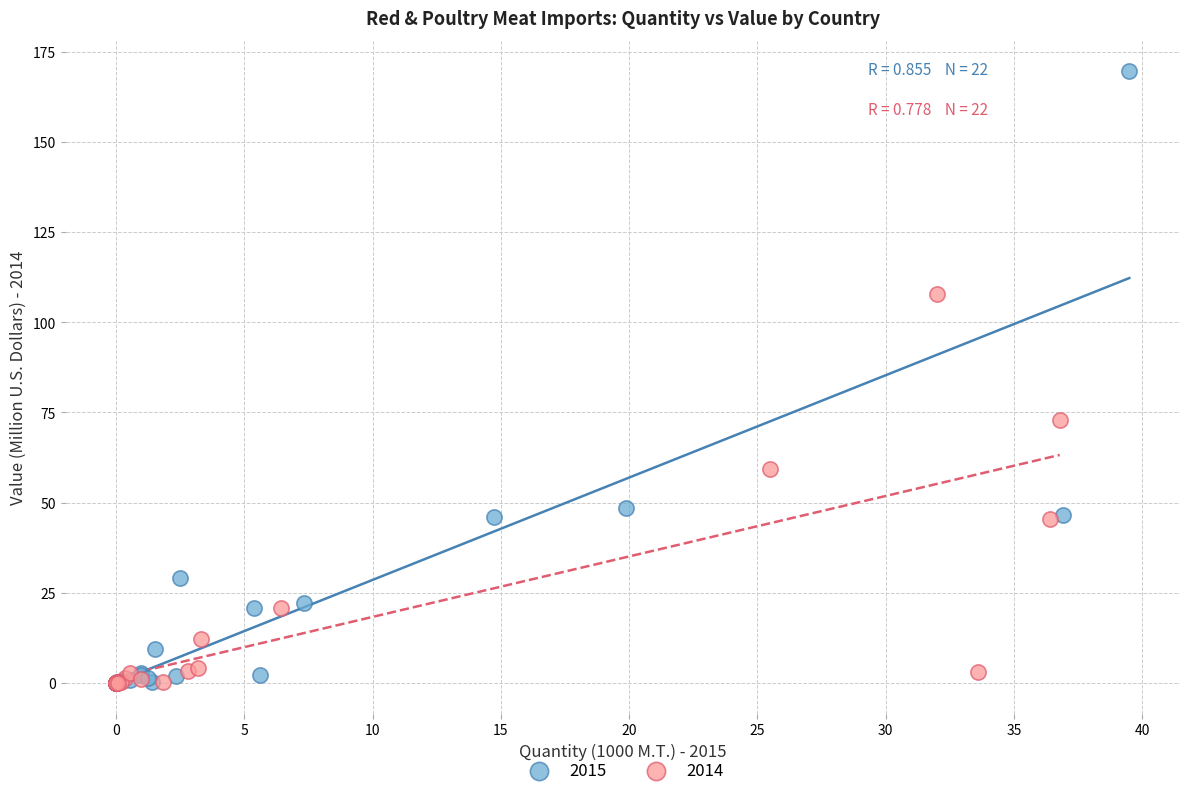

Which series has the widest spread of Y values?

2015